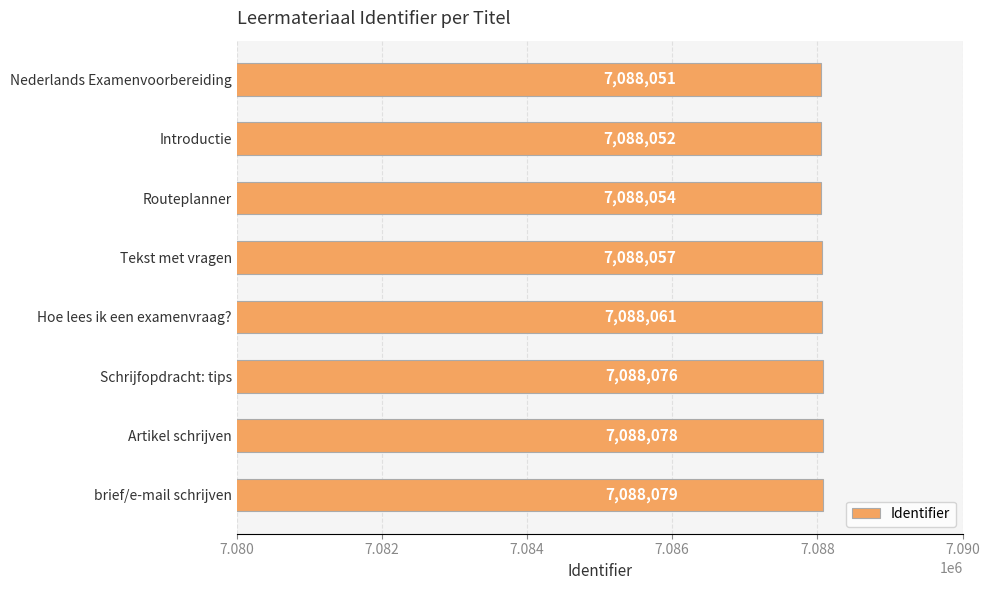

Rank the categories by value from lowest to highest.

Nederlands Examenvoorbereiding, Introductie, Routeplanner, Tekst met vragen, Hoe lees ik een examenvraag?, Schrijfopdracht: tips, Artikel schrijven, brief/e-mail schrijven